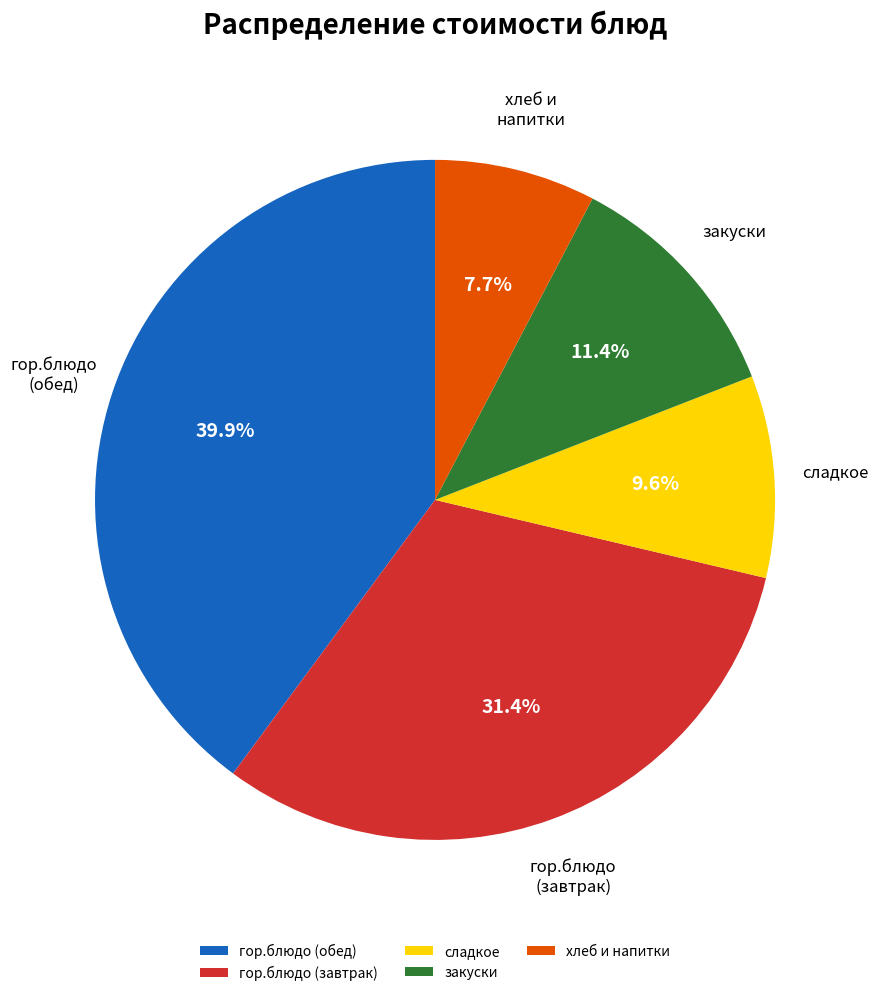

Which category has the smallest portion of the pie?

хлеб и напитки